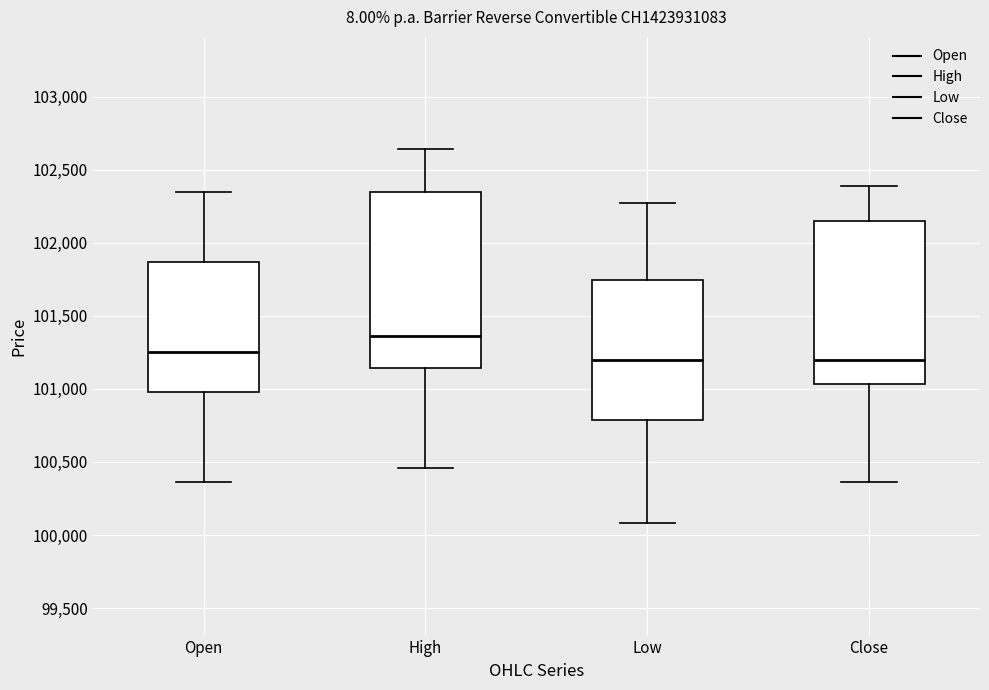

Reading left to right, read every box against the y-axis: the position of its median line, the range the box covers, and the ends of its whiskers. The values are not printed on the chart, so give them approximately, as read against the axis.

Open: median 101250, box 101000 to 101850, whiskers 100350 to 102350
High: median 101350, box 101150 to 102350, whiskers 100450 to 102650
Low: median 101200, box 100800 to 101750, whiskers 100100 to 102250
Close: median 101200, box 101050 to 102150, whiskers 100350 to 102400